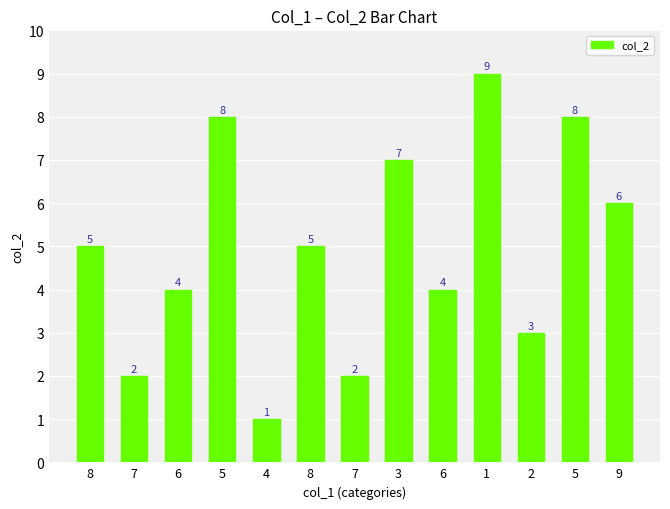

Which category has the lowest value across all series?

4